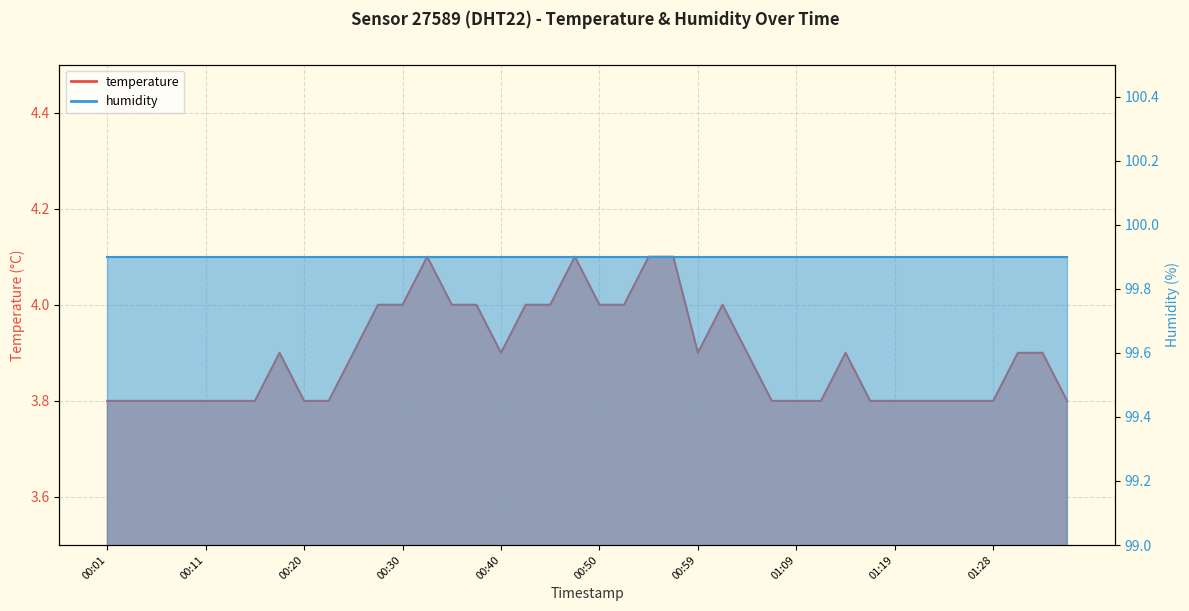

How many points are higher than both their immediate neighbors (excluding endpoints)?

5